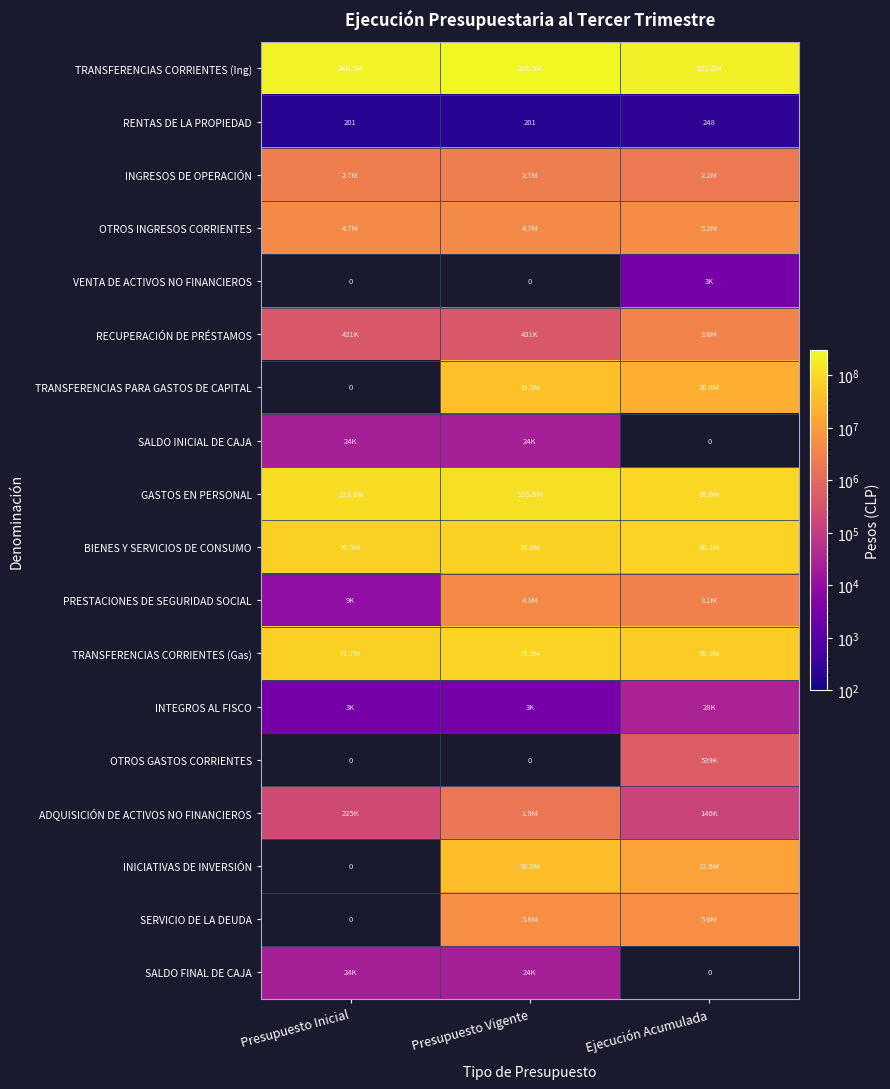

The value of RENTAS DE LA PROPIEDAD at Presupuesto Inicial is 201. True or false?

True